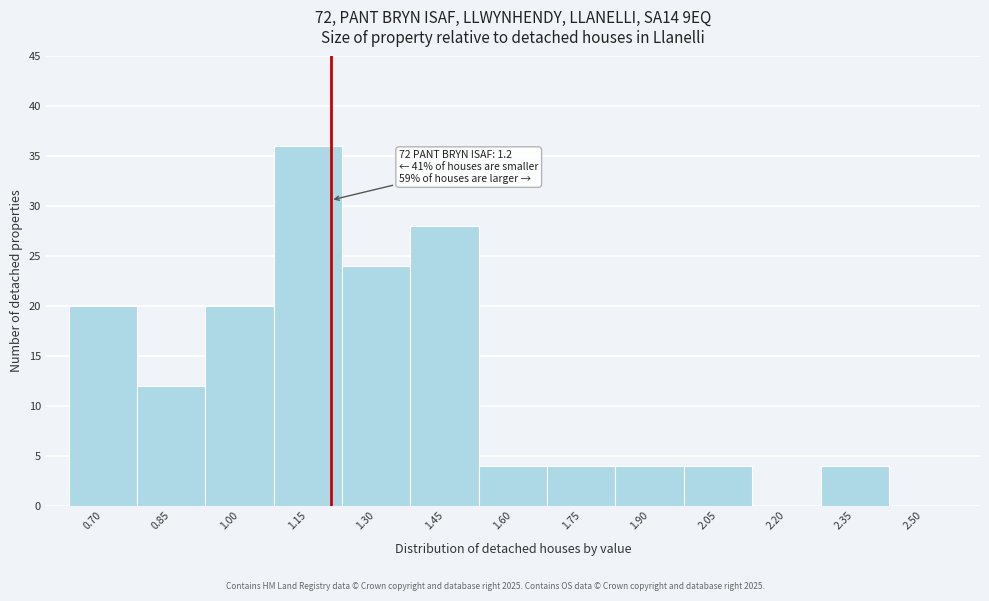

Which range on the x-axis has the tallest bar?

1.075 to 1.225